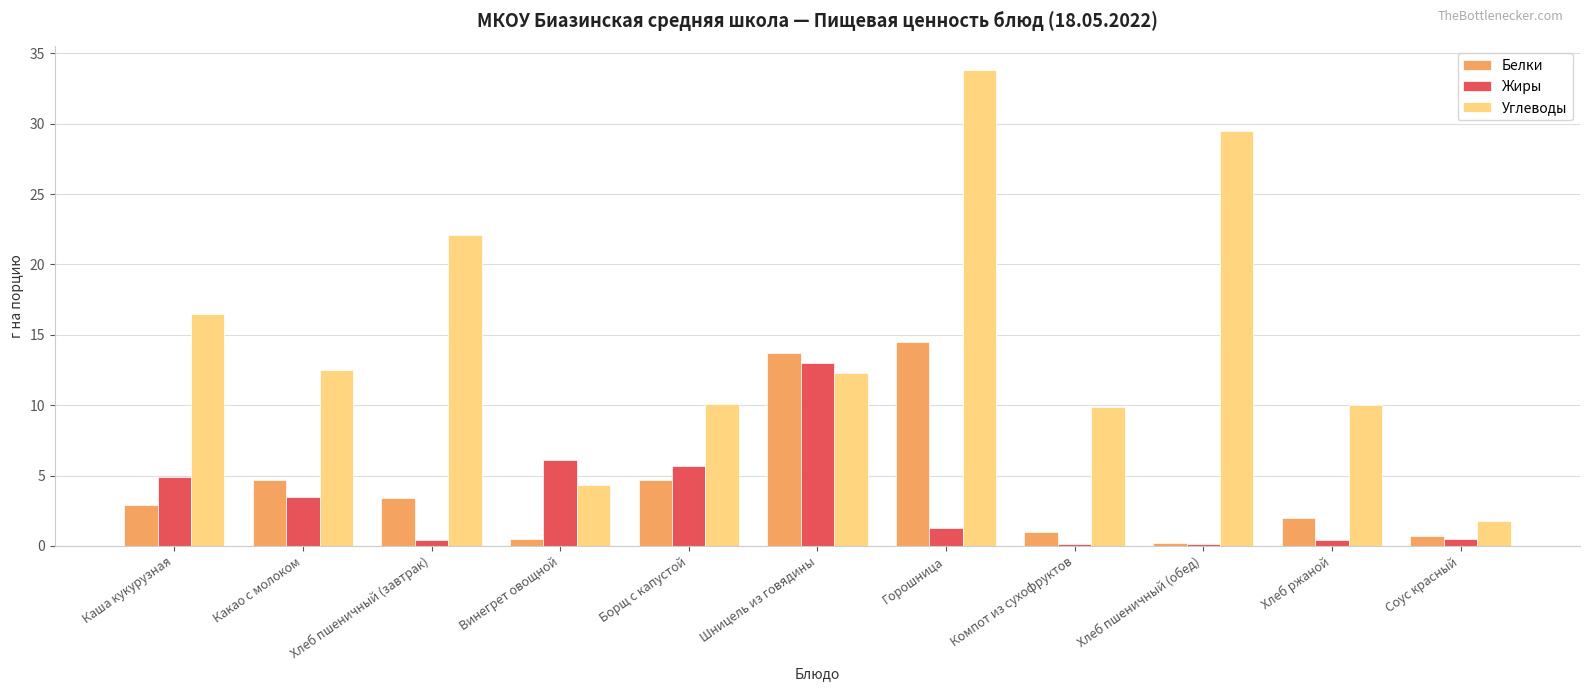

What is the sum of the Углеводы values at Какао с молоком and Борщ с капустой?

22.6